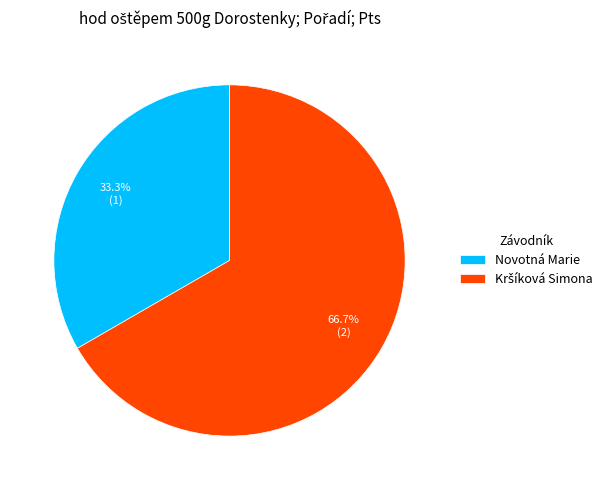

Is there any slice that represents more than half of the pie?

Yes